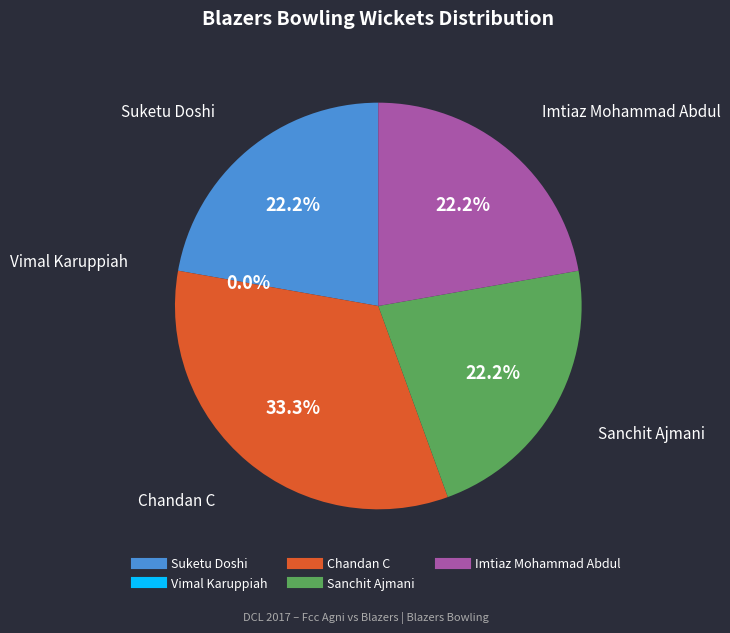

To the nearest percent, what is the difference between the largest and smallest slice percentages?

33%